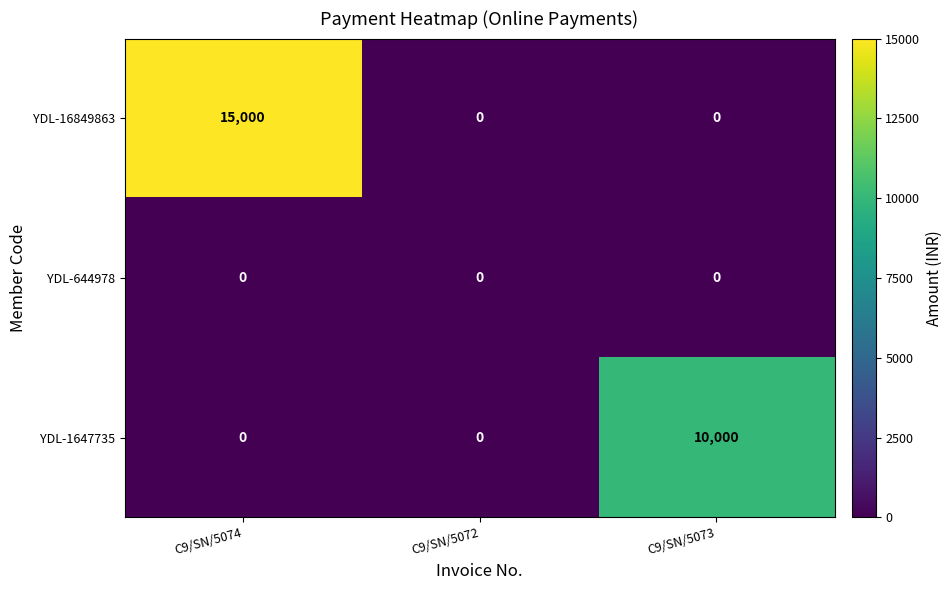

Rank the series by their maximum value, from highest to lowest.

YDL-16849863, YDL-1647735, YDL-644978